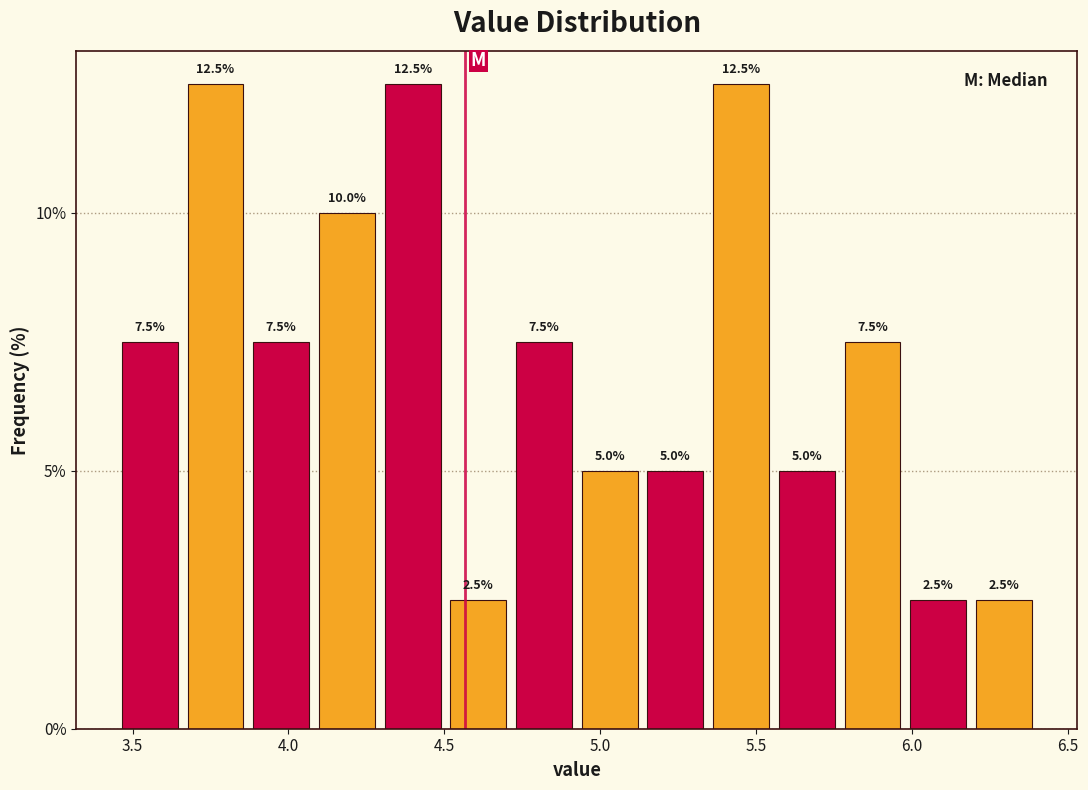

Reading left to right, transcribe this chart: for each bar, give the range it covers on the x-axis and its height. The bar edges are not printed on the chart, so give them approximately, as read against the axis.

3.45 to 3.65: 7.5
3.65 to 3.85: 12.5
3.85 to 4.10: 7.5
4.10 to 4.30: 10.0
4.30 to 4.50: 12.5
4.50 to 4.70: 2.5
4.70 to 4.95: 7.5
4.95 to 5.15: 5.0
5.15 to 5.35: 5.0
5.35 to 5.55: 12.5
5.55 to 5.75: 5.0
5.75 to 6.00: 7.5
6.00 to 6.20: 2.5
6.20 to 6.40: 2.5